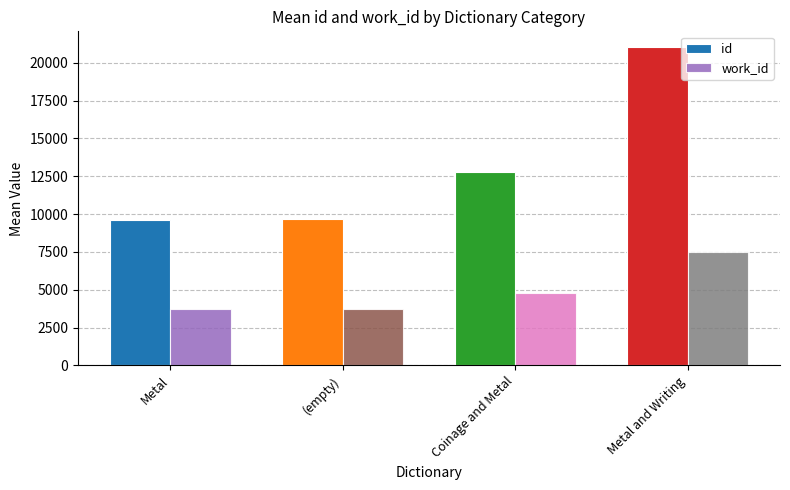

What is the sum of the work_id values at (empty) and Metal?

7432.8